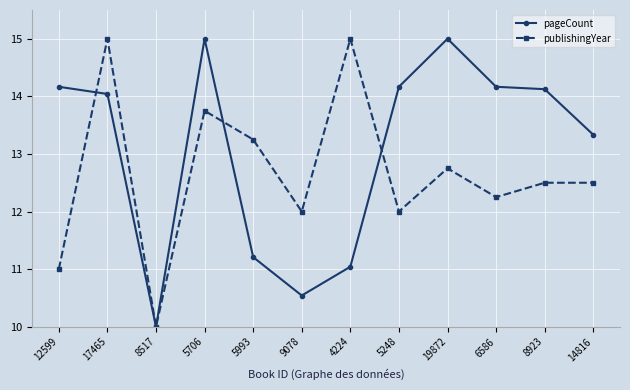

Rank the series by their average value, from highest to lowest.

pageCount, publishingYear